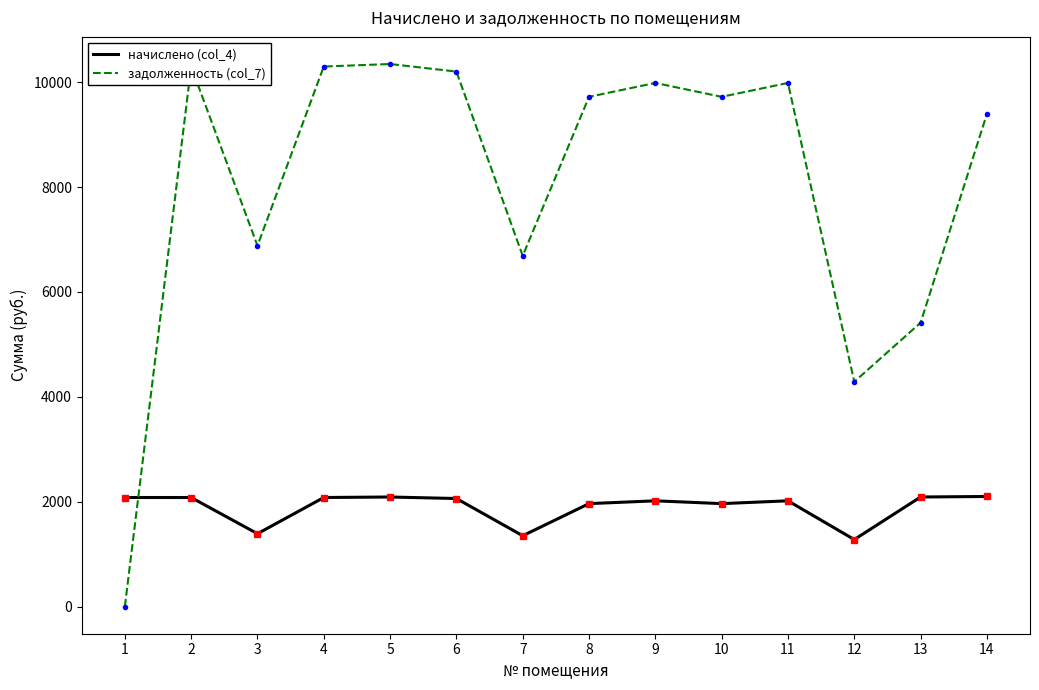

What is the approximate value of начислено (col_4) at 4?

2080.1